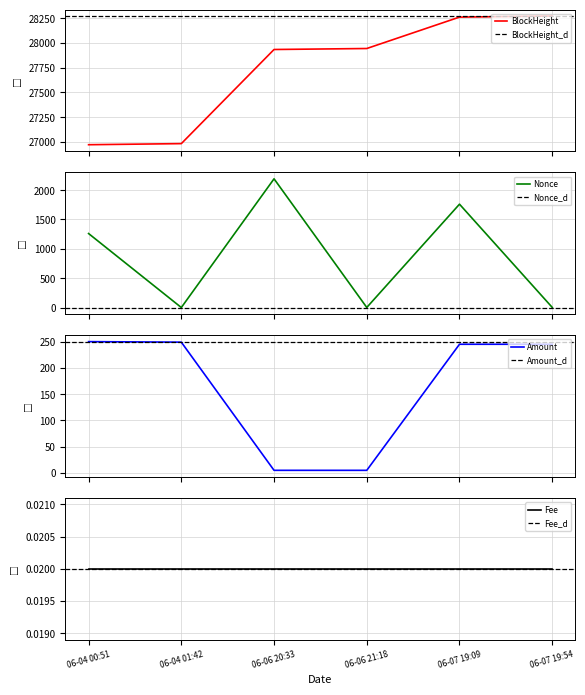

What is the maximum value for Nonce?

2192